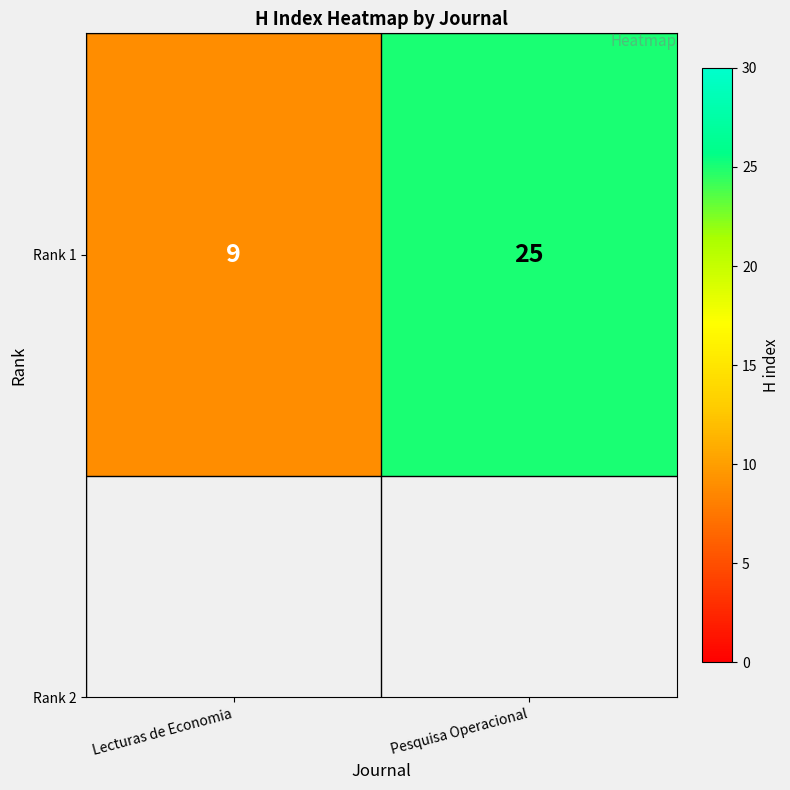

Reading left to right, transcribe all the data shown in this chart.

Lecturas de Economia=9	Pesquisa Operacional=25